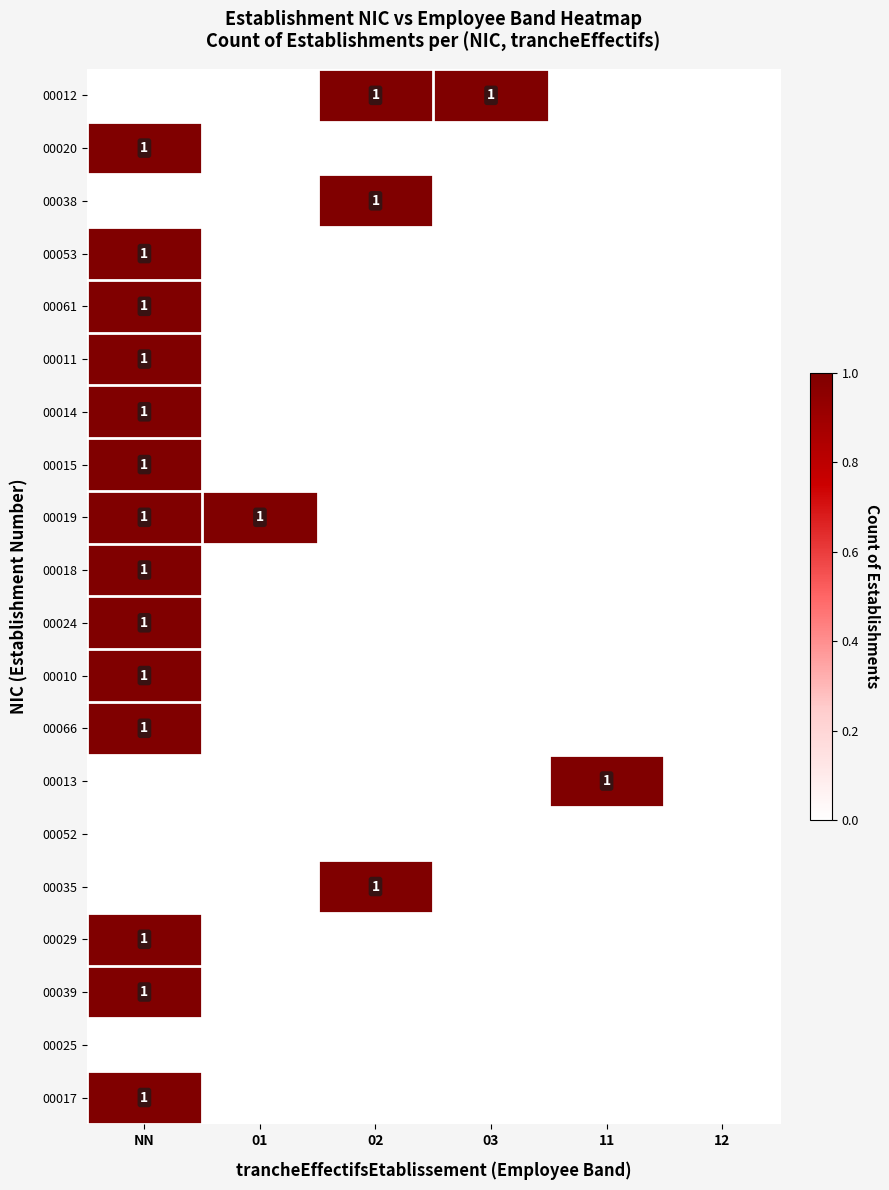

Is it true that 00012 equals 1 at 03?

True